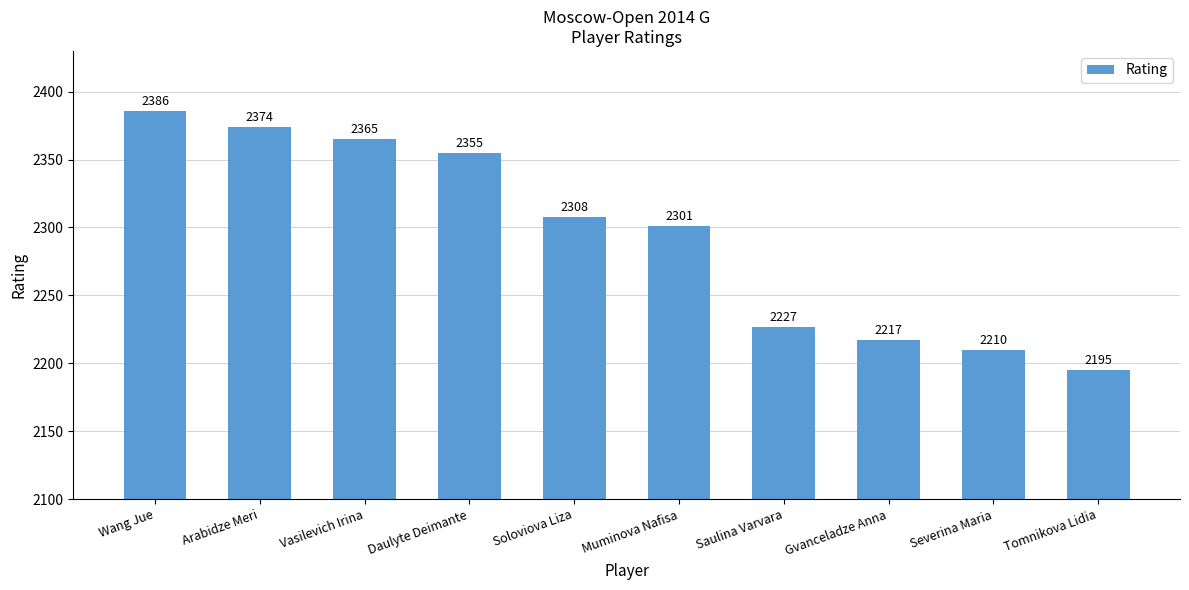

How many values are below 2308?

5